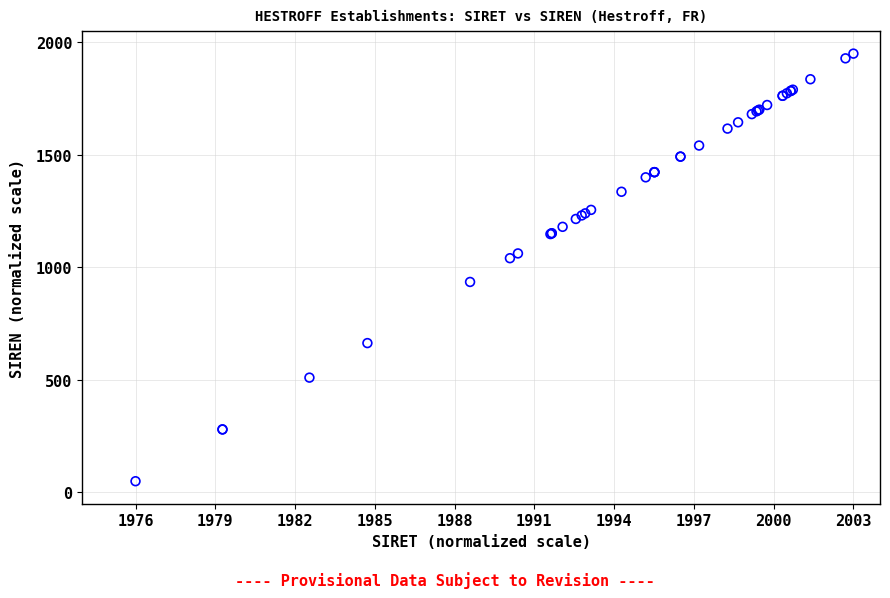

What Y value in the scatter plot is closest to 1000?

1041.0